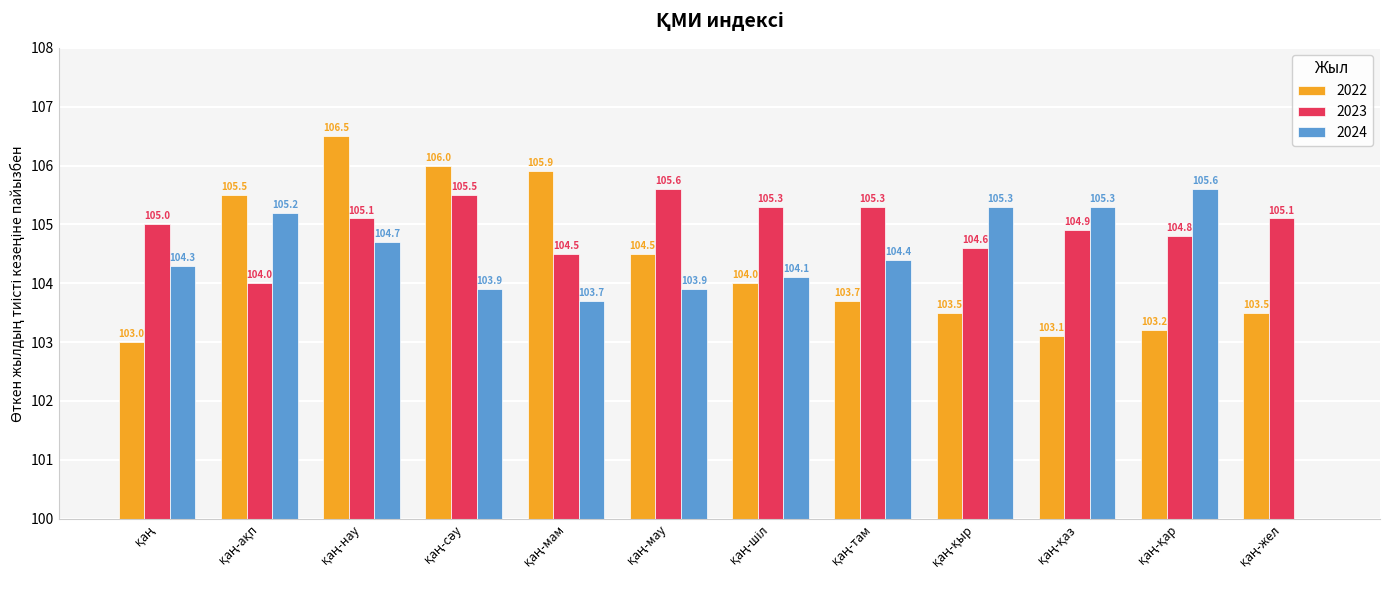

What is the difference between the 2023 values at қаң-қар and қаң-там?

0.5